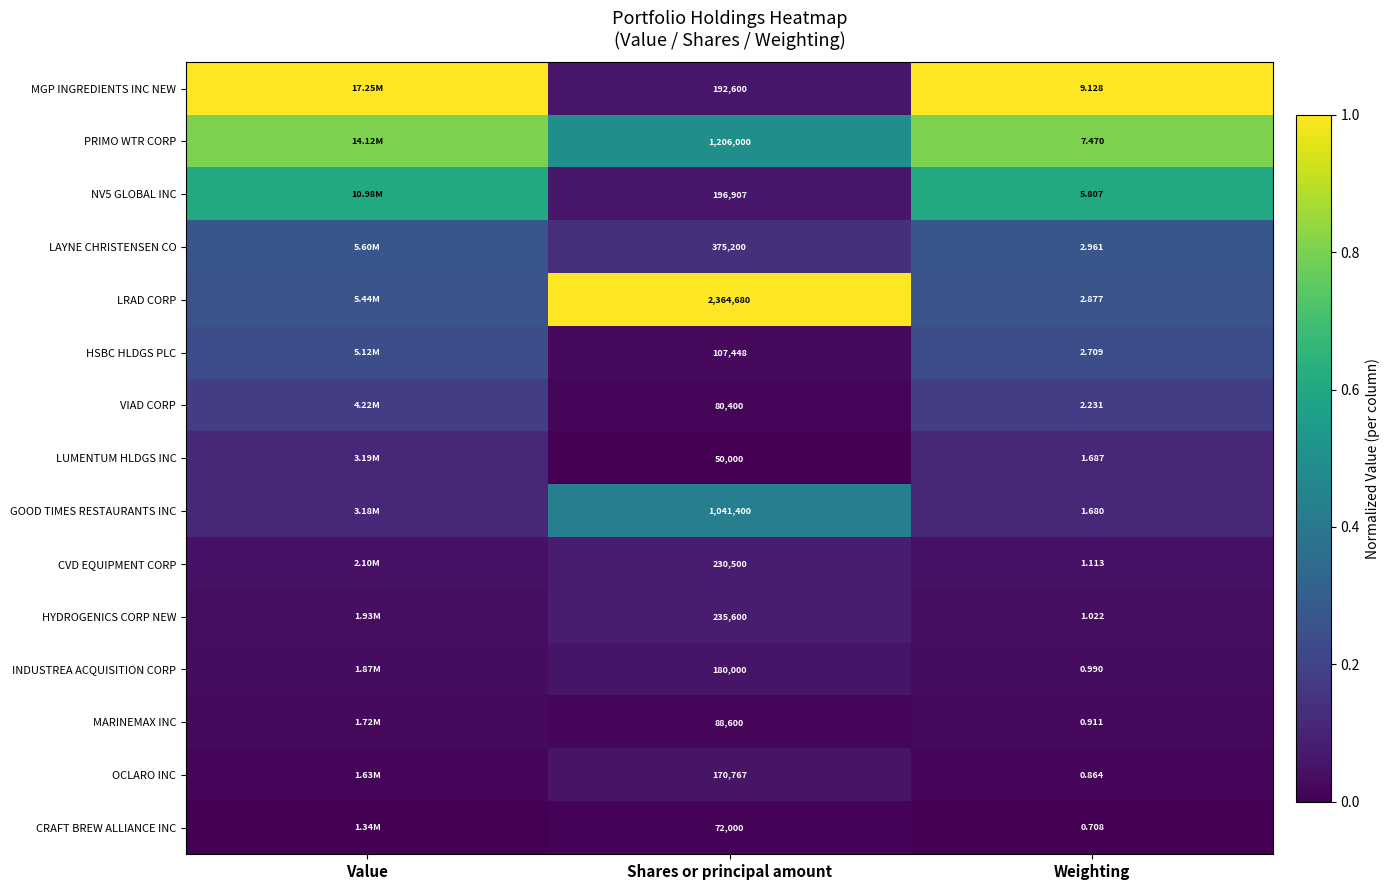

Between Shares or principal amount and Weighting, which series saw the biggest shift?

LRAD CORP